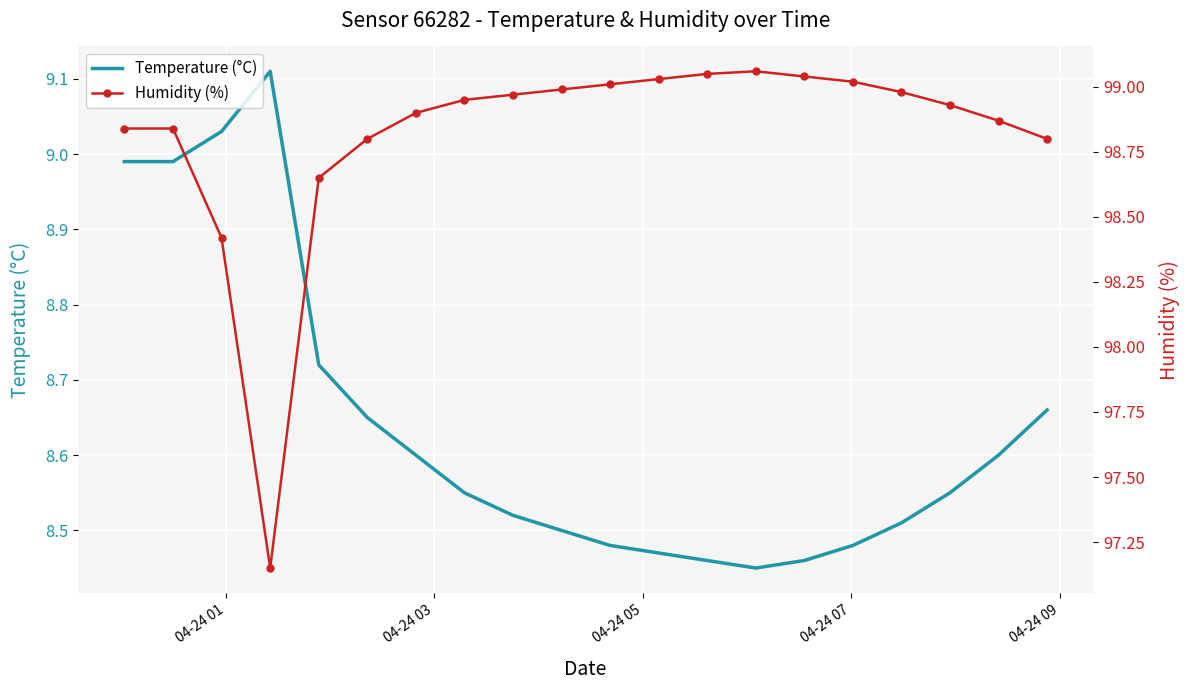

Rank the series by their average value, from lowest to highest.

Temperature (°C), Humidity (%)